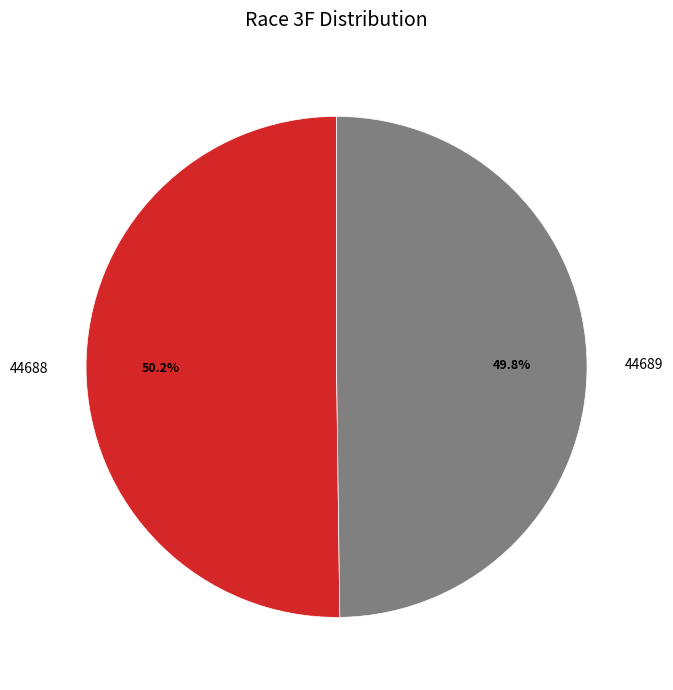

To the nearest percent, what percentage of the pie is 44689?

50%